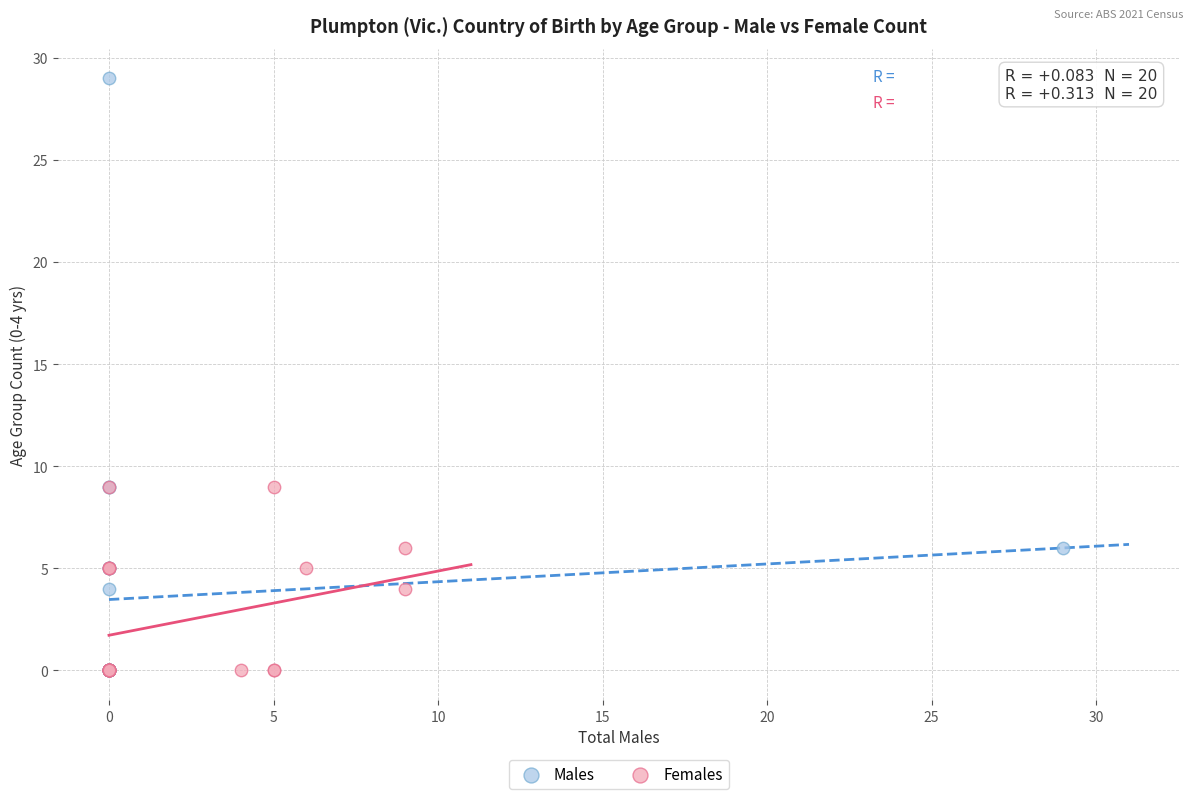

Which series has the largest Y range (max minus min)?

Males